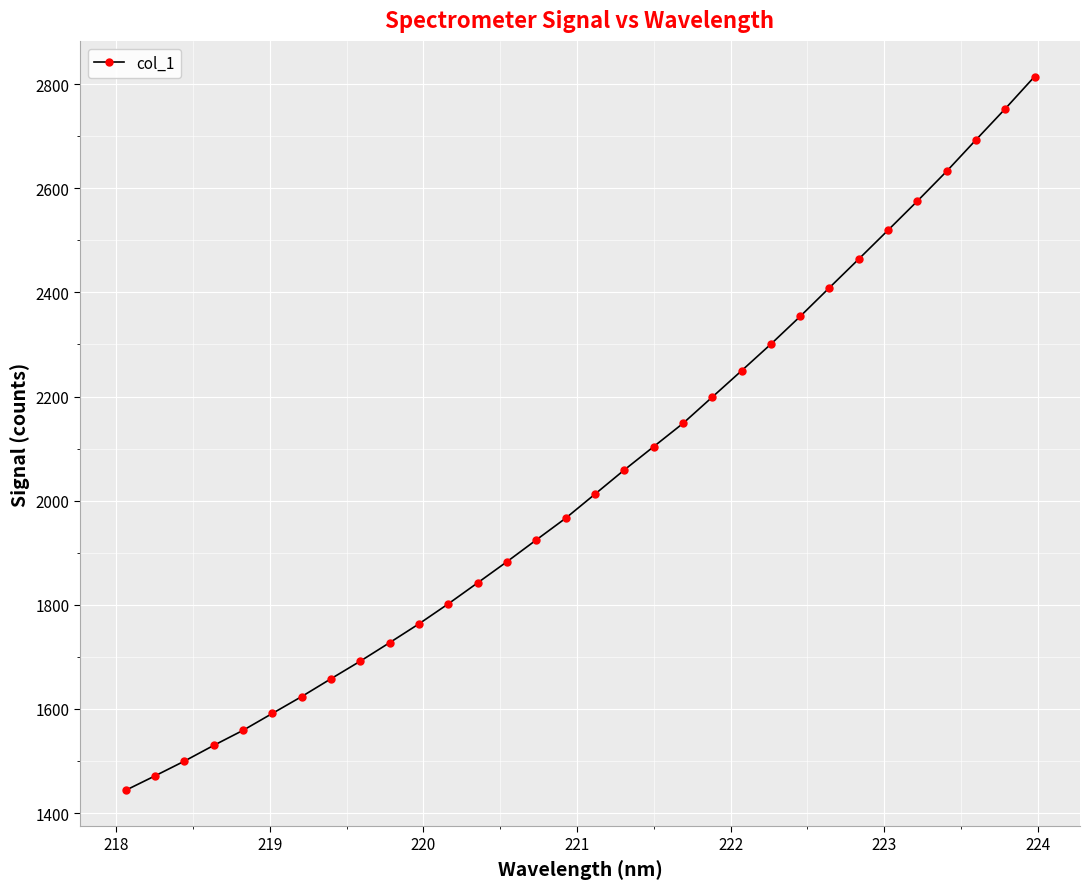

How many lines are shown in the chart?

1